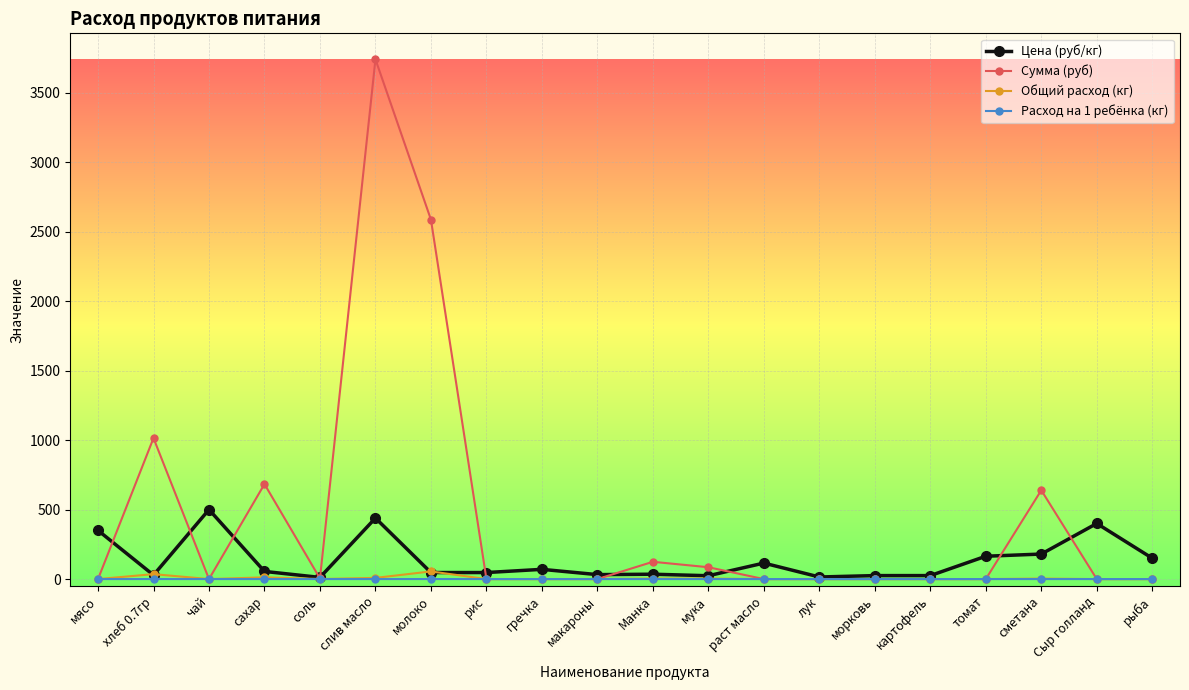

Where is the first local minimum for Цена (руб/кг)?

хлеб 0.7гр